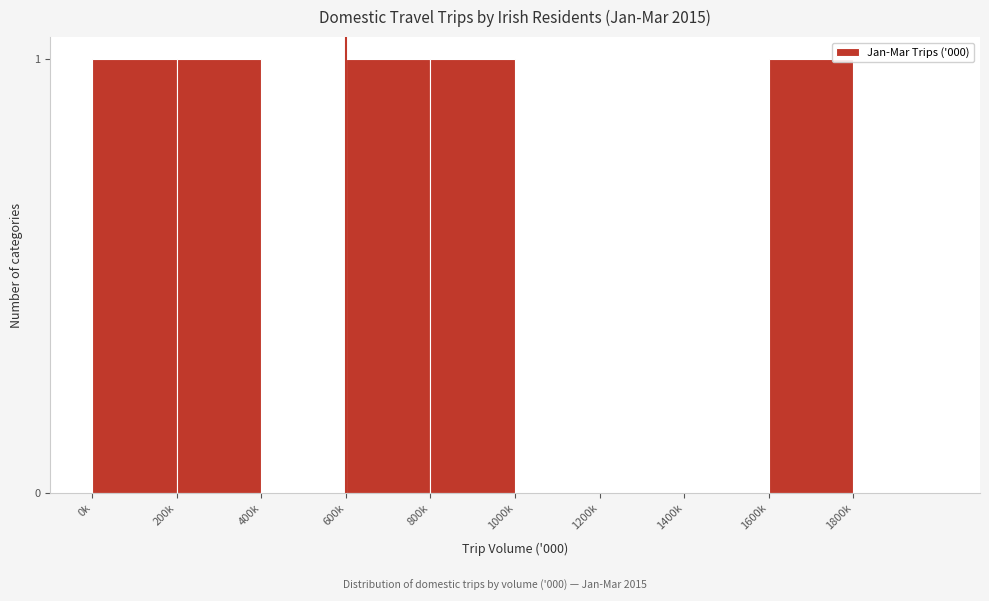

Reading left to right, list all the values displayed in this chart.

0k=1	200k=1	400k=0	600k=1	800k=1	1000k=0	1200k=0	1400k=0	1600k=1	1800k=0